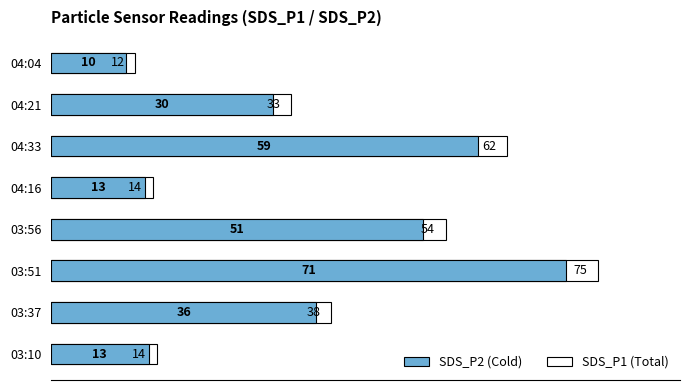

What is the value of the SDS_P2 bar at the 2nd from the left?

36.4